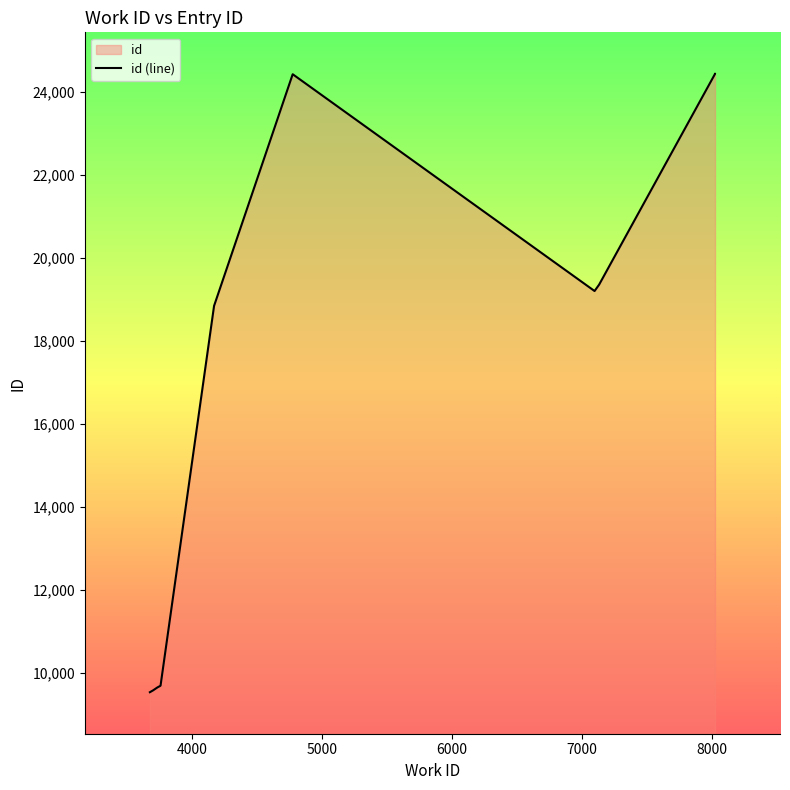

How many lines are shown in the chart?

1